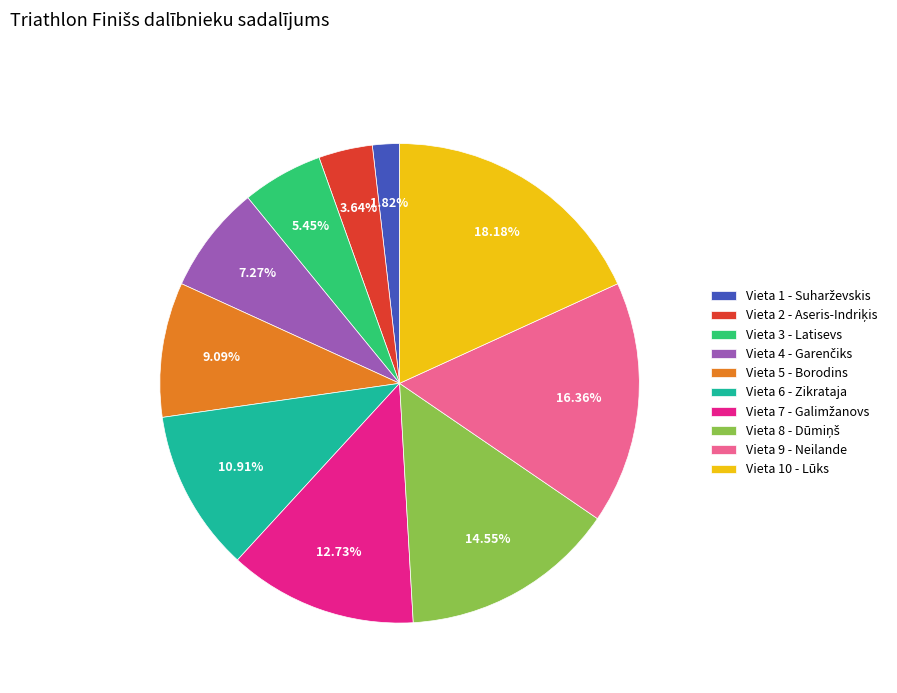

Do Vieta 5 - Borodins and Vieta 6 - Zikrataja together represent more than half of the pie?

No